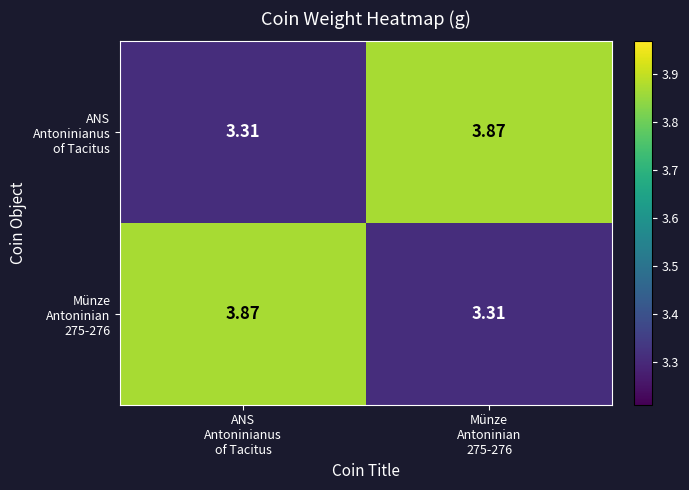

Which category has the lowest value across all series?

ANS
Antoninianus
of Tacitus